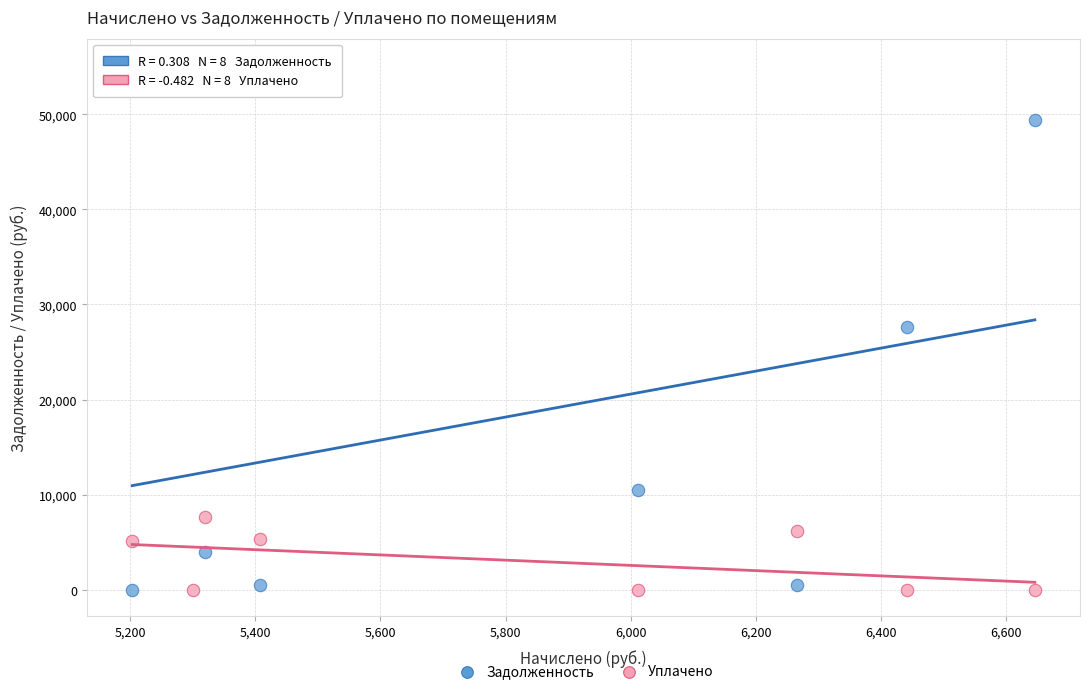

Across all data points, what is the range of X values (max minus min)?

1442.0